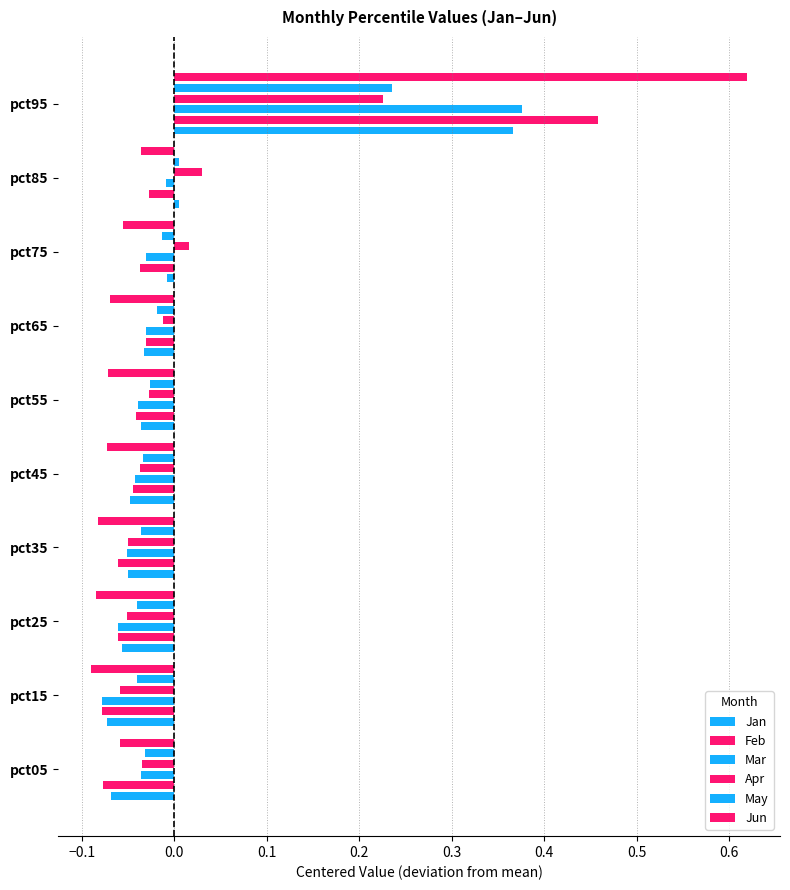

Count the number of categories in the chart.

10